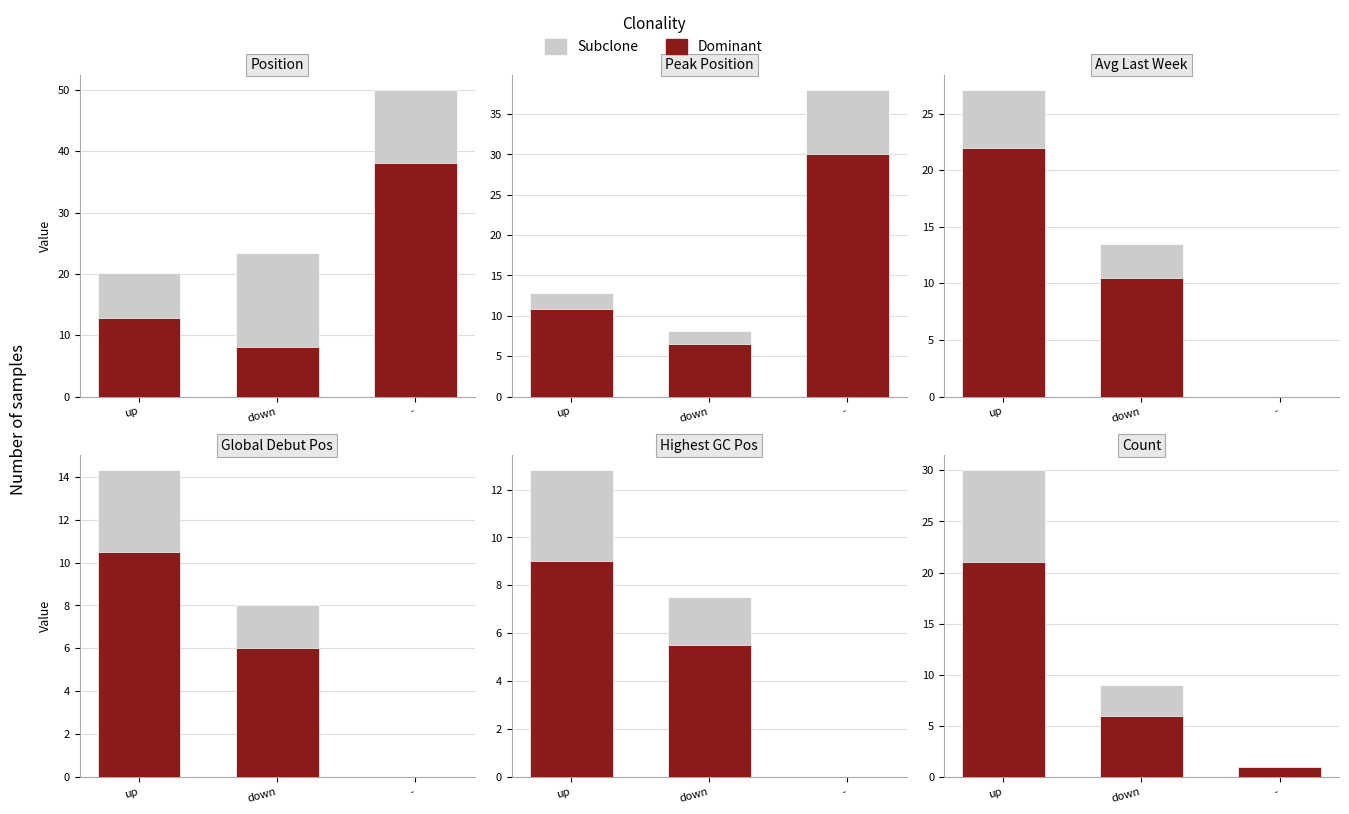

At which label does Subclone reach its minimum?

-